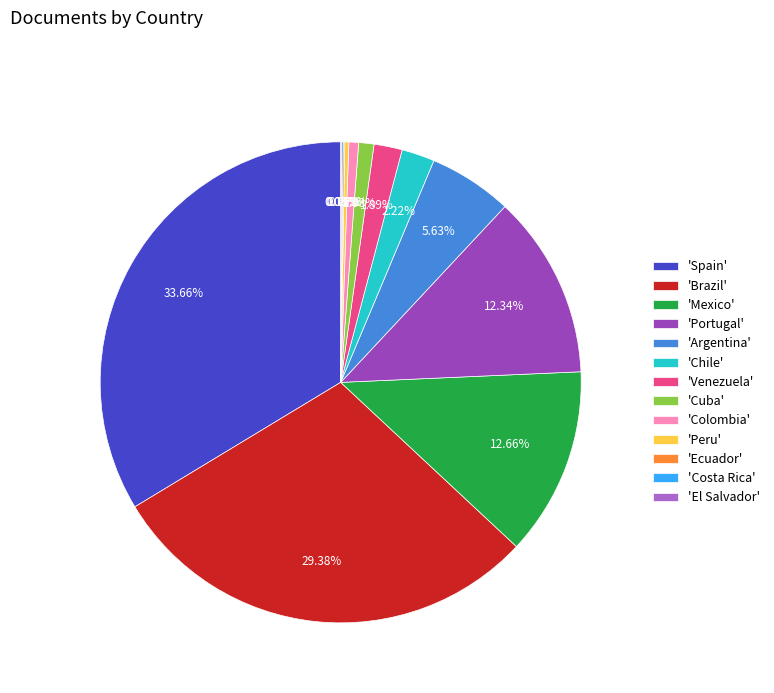

Which slice is the largest?

'Spain'